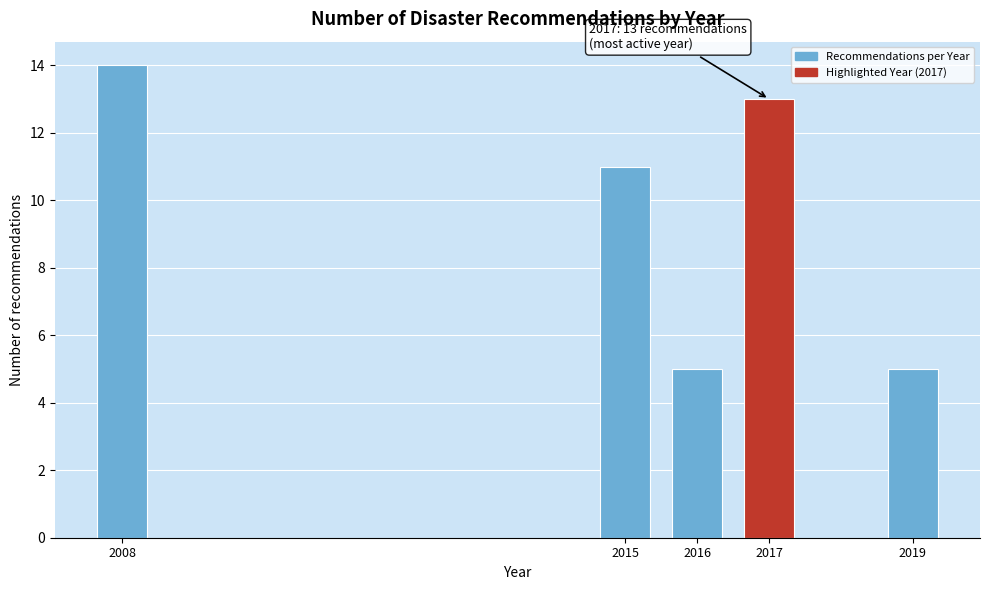

Reading left to right, transcribe all the data shown in this chart.

2008=14	2015=11	2016=5	2017=13	2019=5